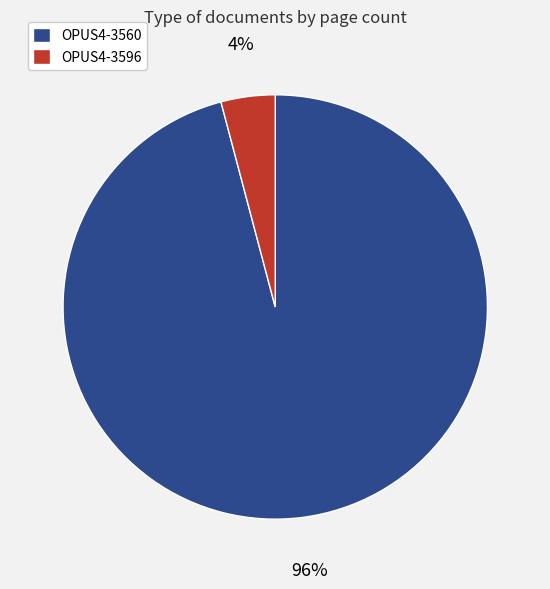

To the nearest percent, what is the difference between the largest and smallest slice percentages?

92%